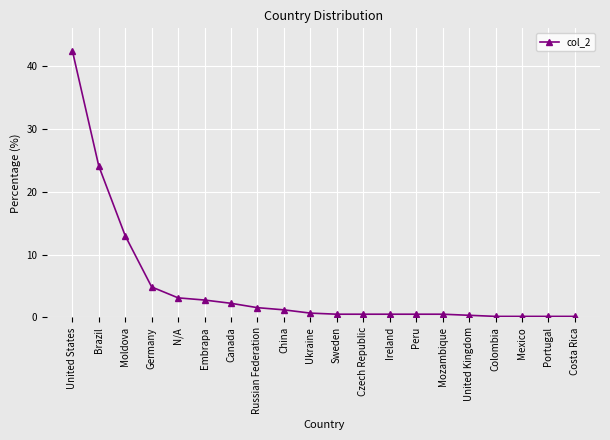

What is the difference between the second highest and second lowest values?

23.9